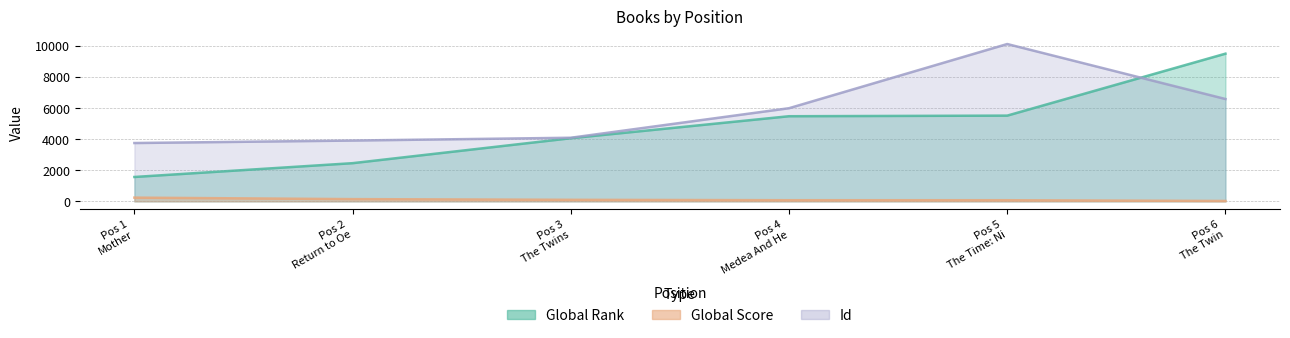

At which label is Global Rank closest to 5521?

Pos 5 The Time: Ni